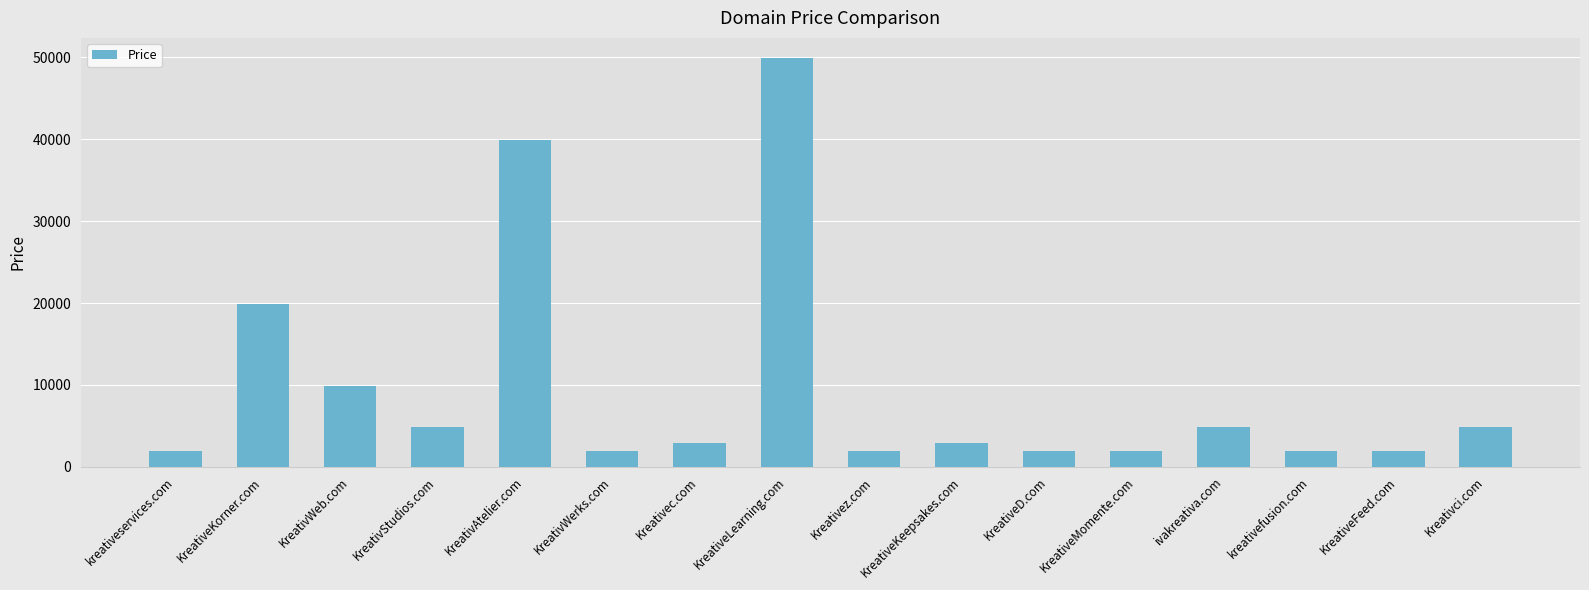

What is the sum of all values?

153208